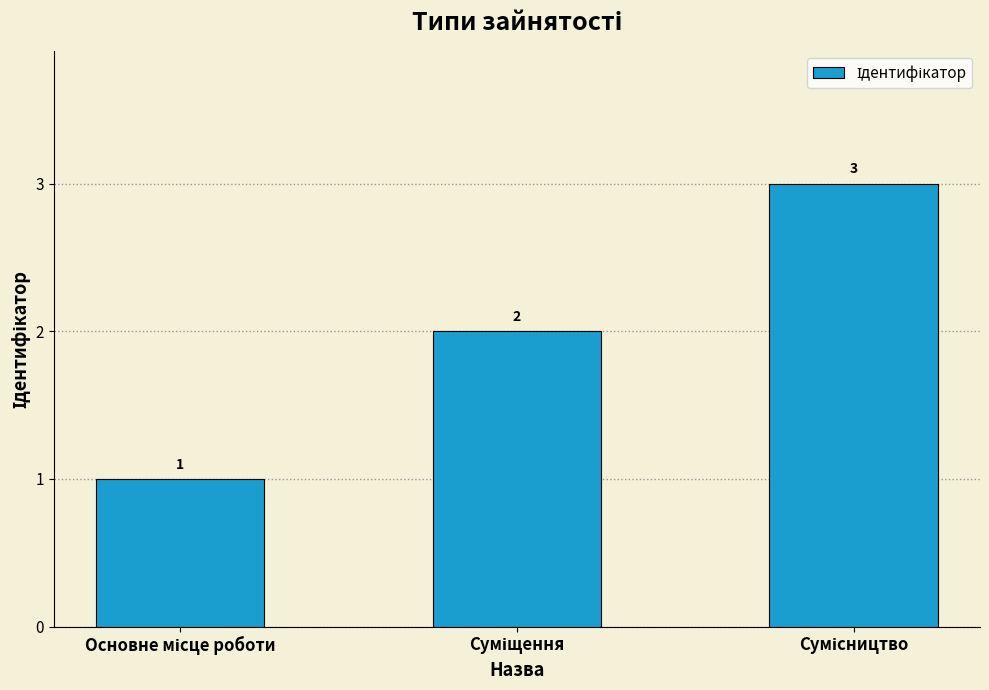

What is the value of the 2nd bar from the left?

2